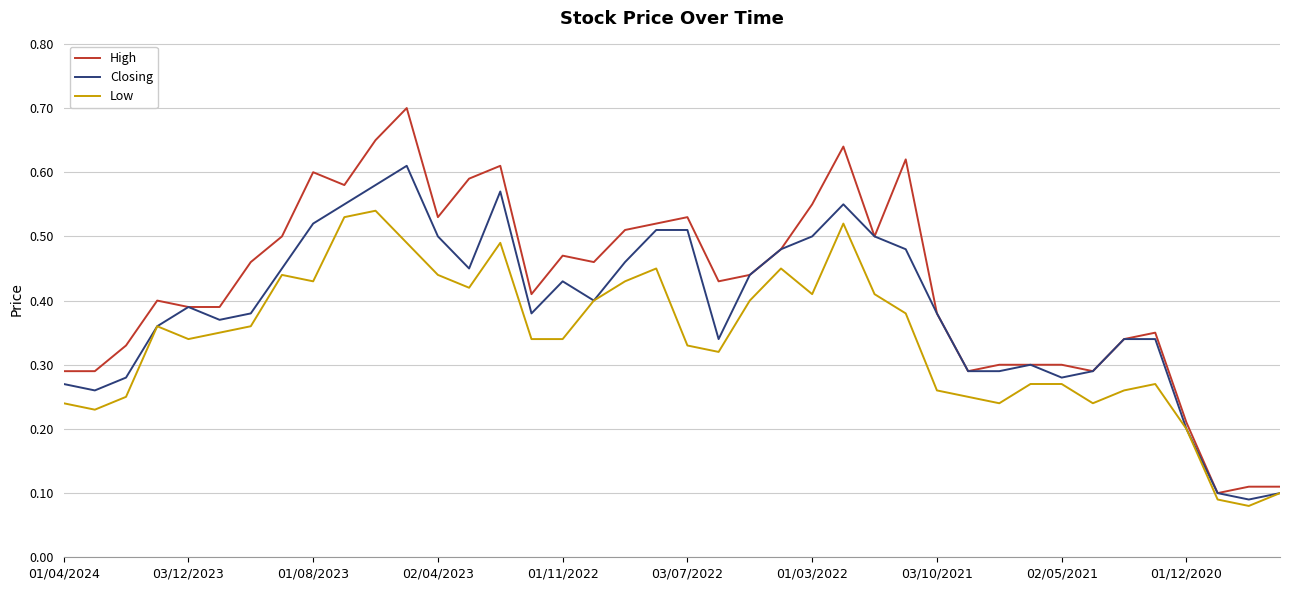

List the series in order of their peak value, lowest first.

Low, Closing, High